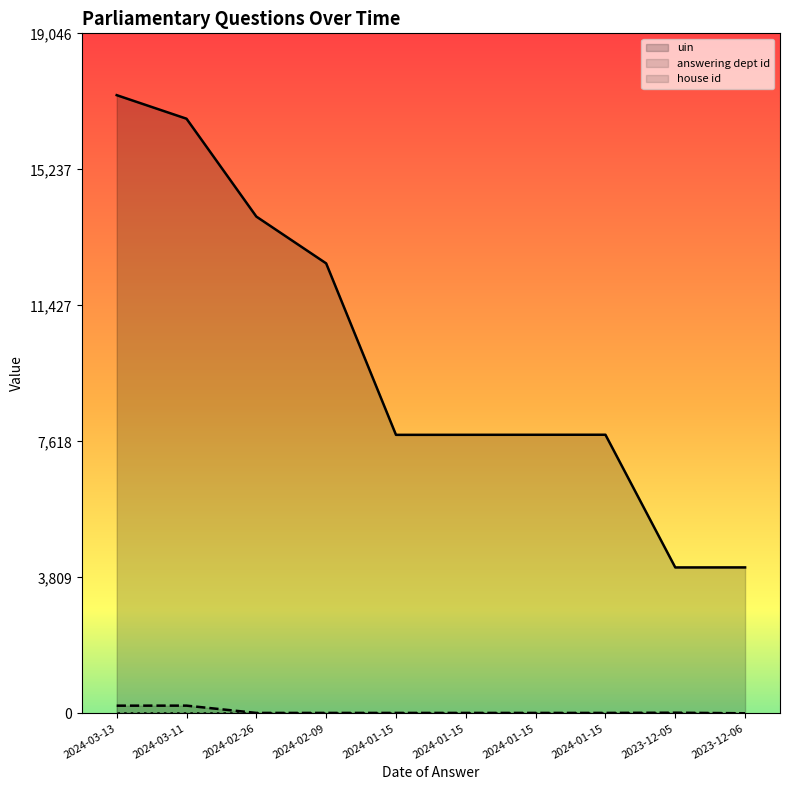

What is the total value across all series at 2024-03-11?

16871